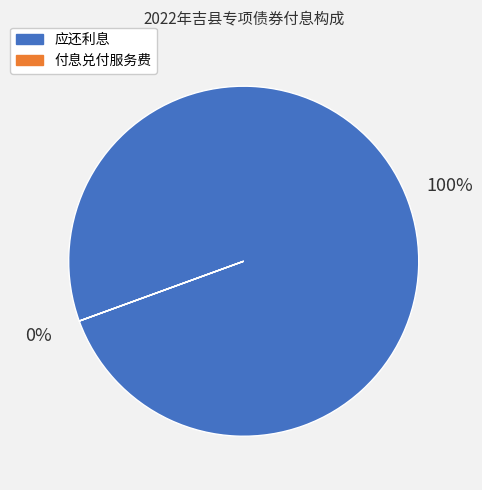

The 应还利息 slice represents 1% of the pie. True or false?

False